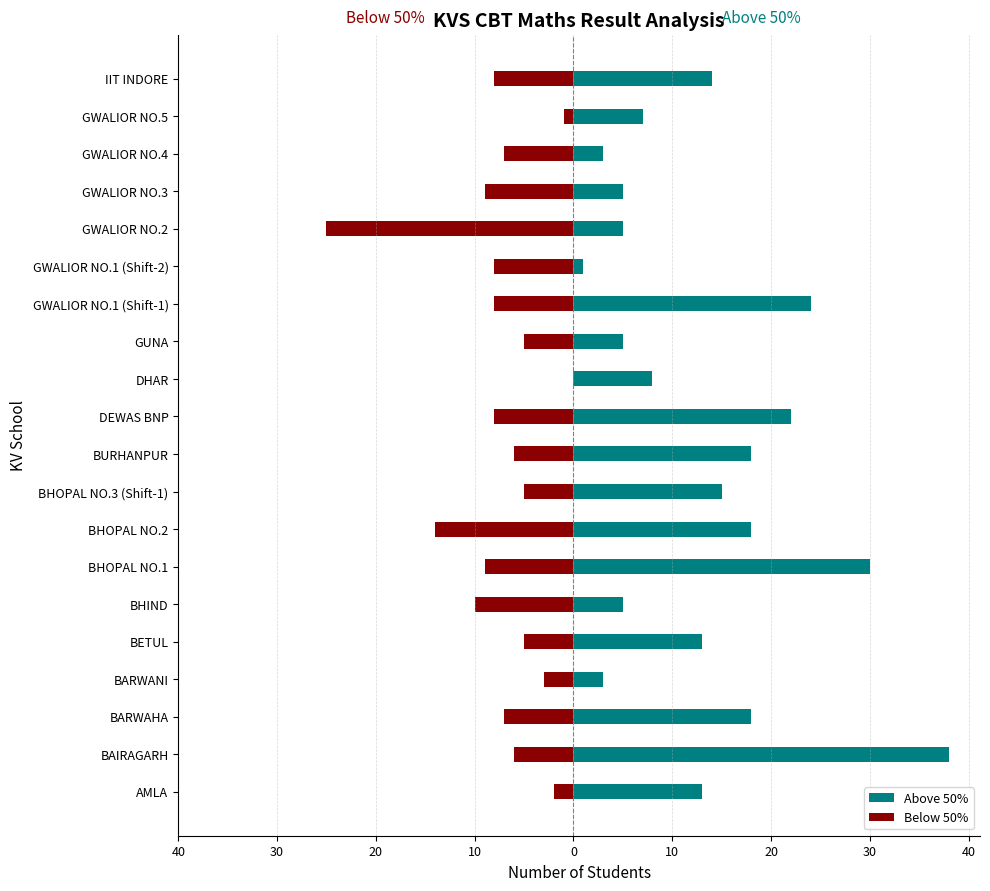

How many bars are there in total?

40